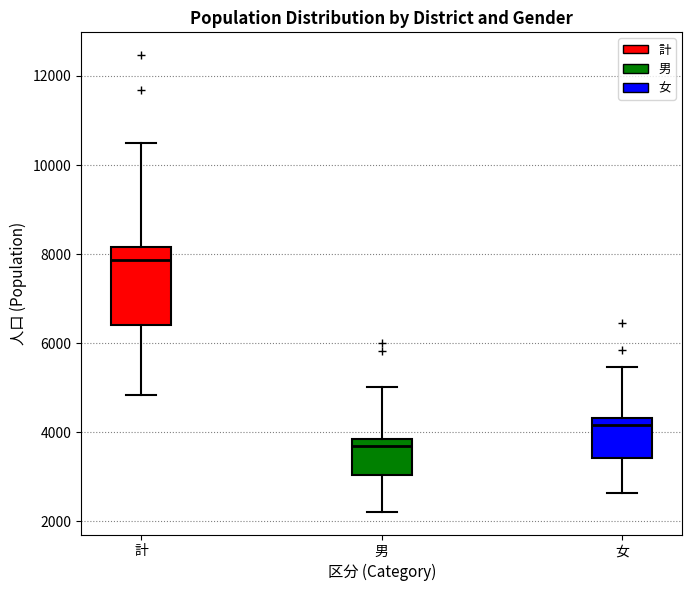

Where does the upper whisker of the box for 男 end on the y-axis? The values are not printed on the chart, so give them approximately, as read against the axis.

5000